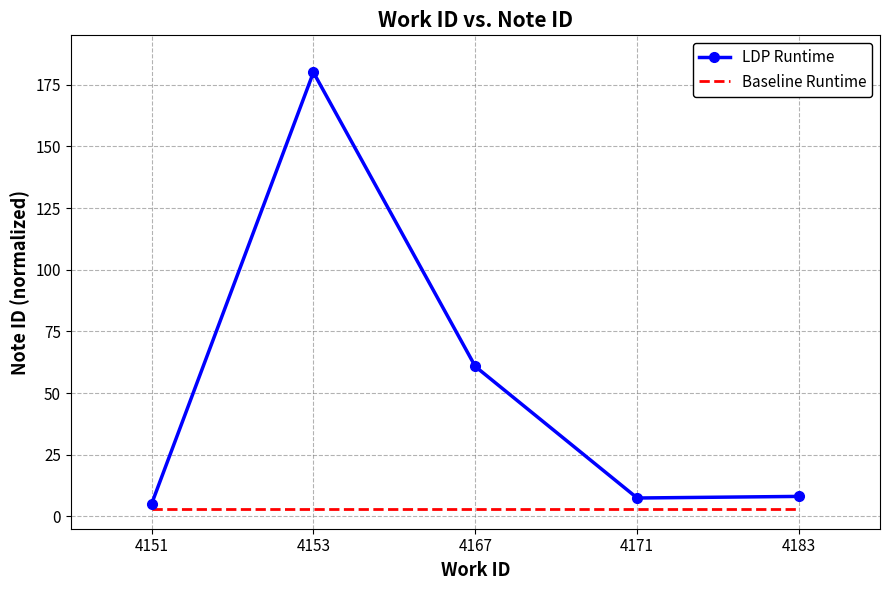

Which series changed the most between 4167 and 4171?

LDP Runtime